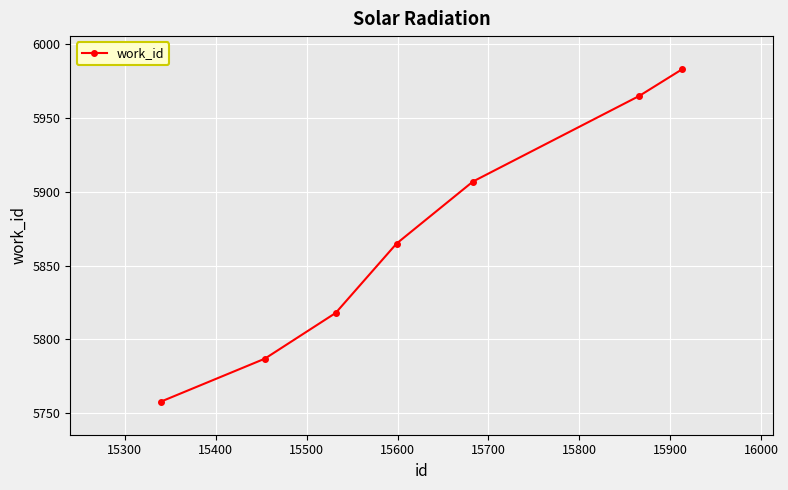

How many values are below 5865?

3